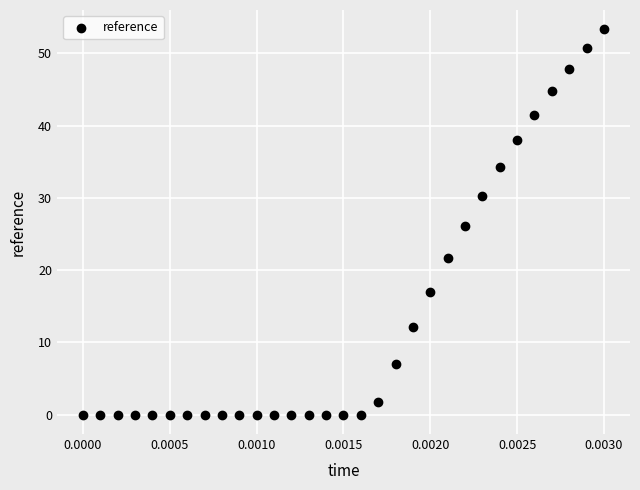

What is the range of Y values (max minus min)?

53.3